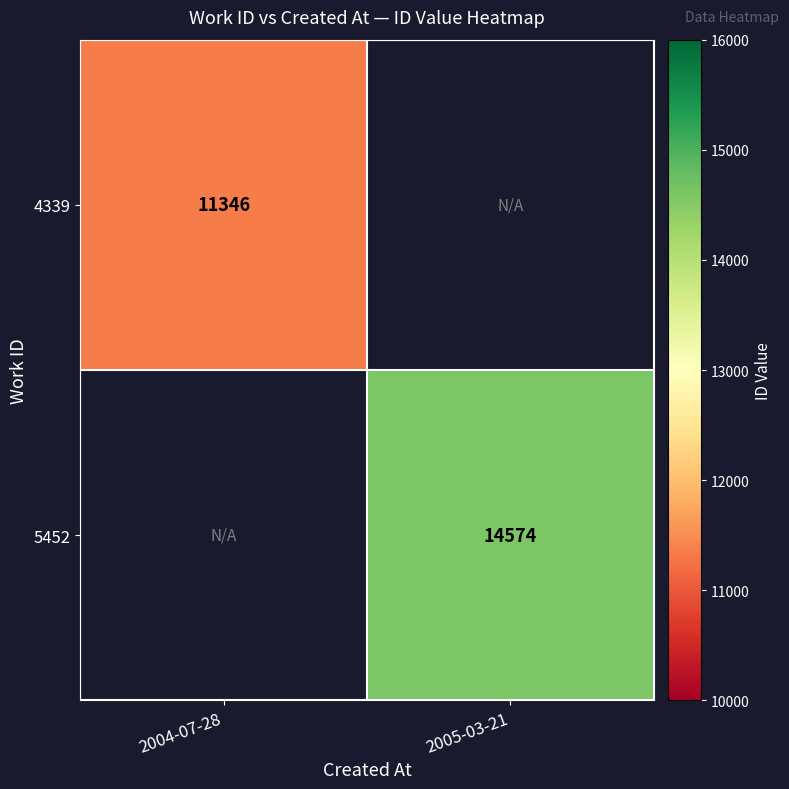

Is it true that 5452 equals 14574 at 2005-03-21?

True